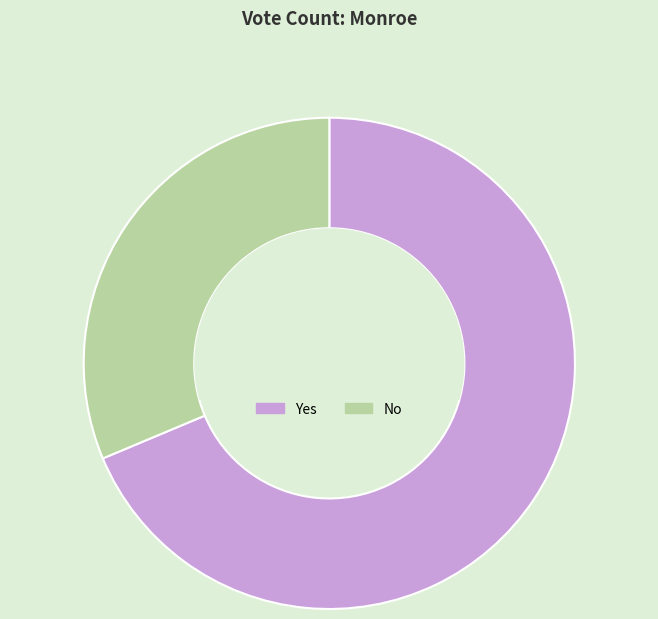

Does No account for over 50% of the chart?

No